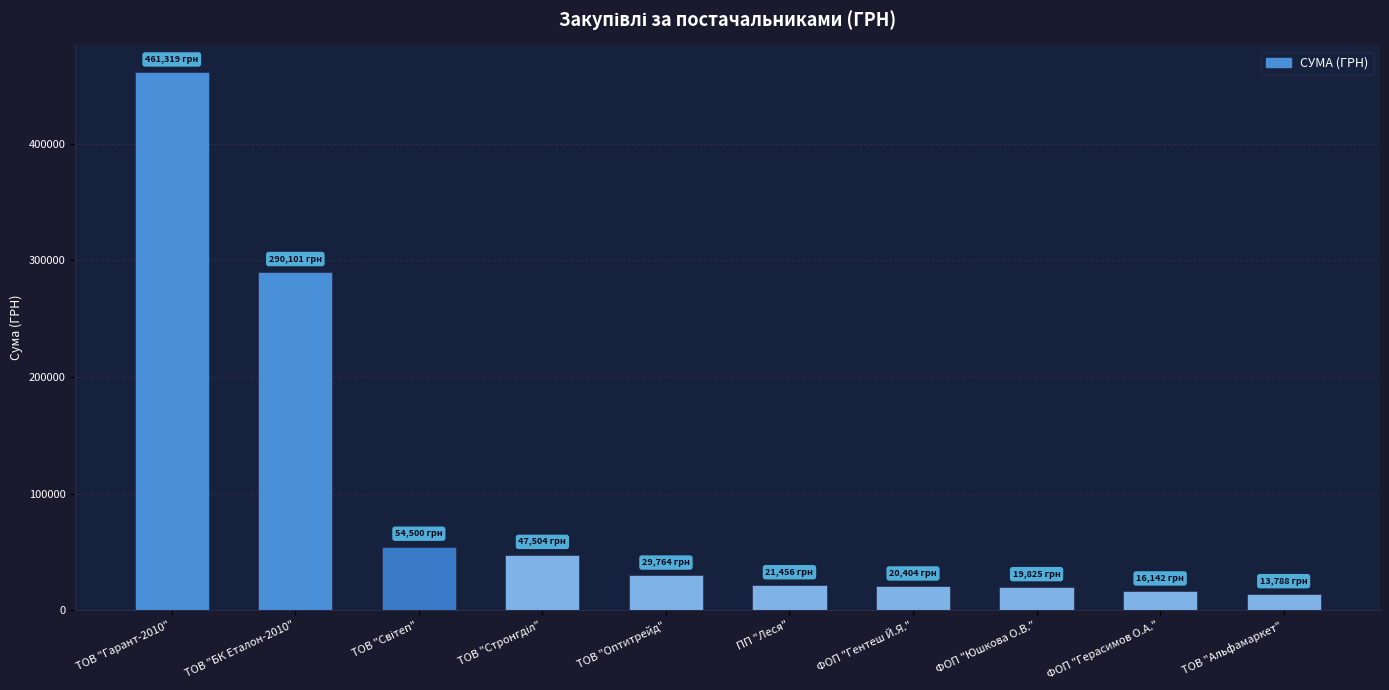

What value does the data have at ПП "Леся"?

21456.2